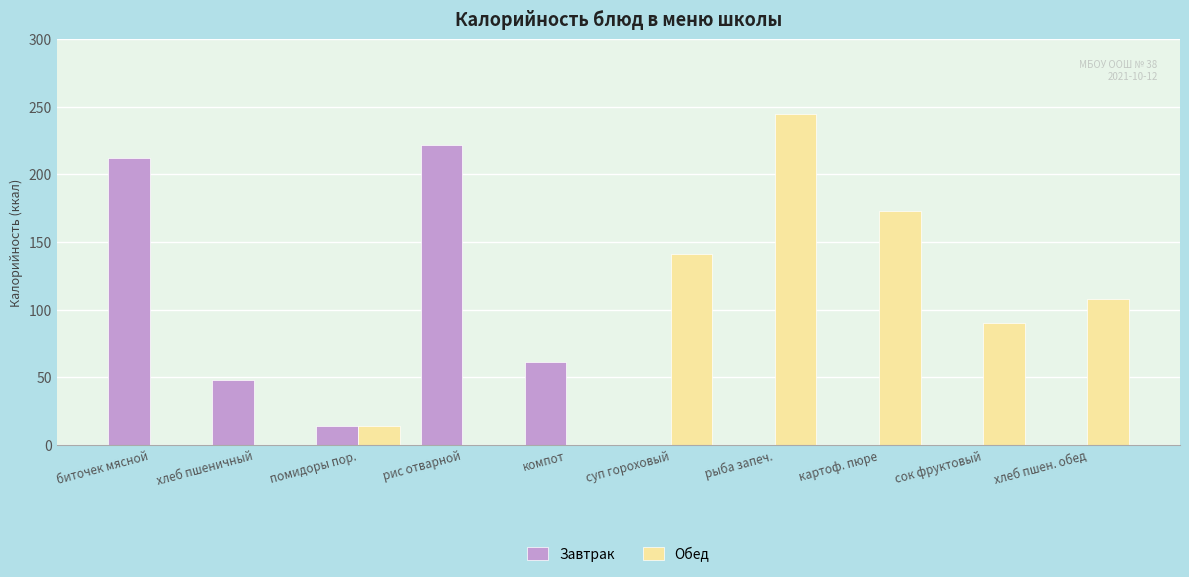

Which series has the widest spread of values?

Обед